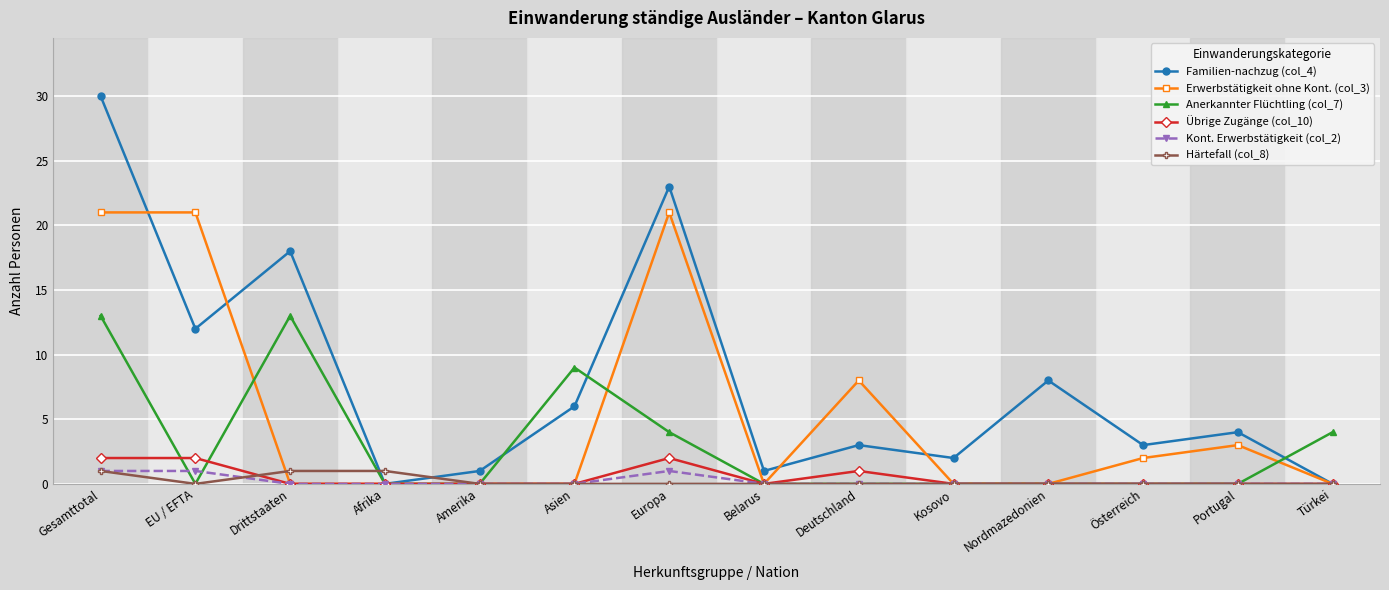

Which series has the largest total across all categories?

Familien-nachzug (col_4)